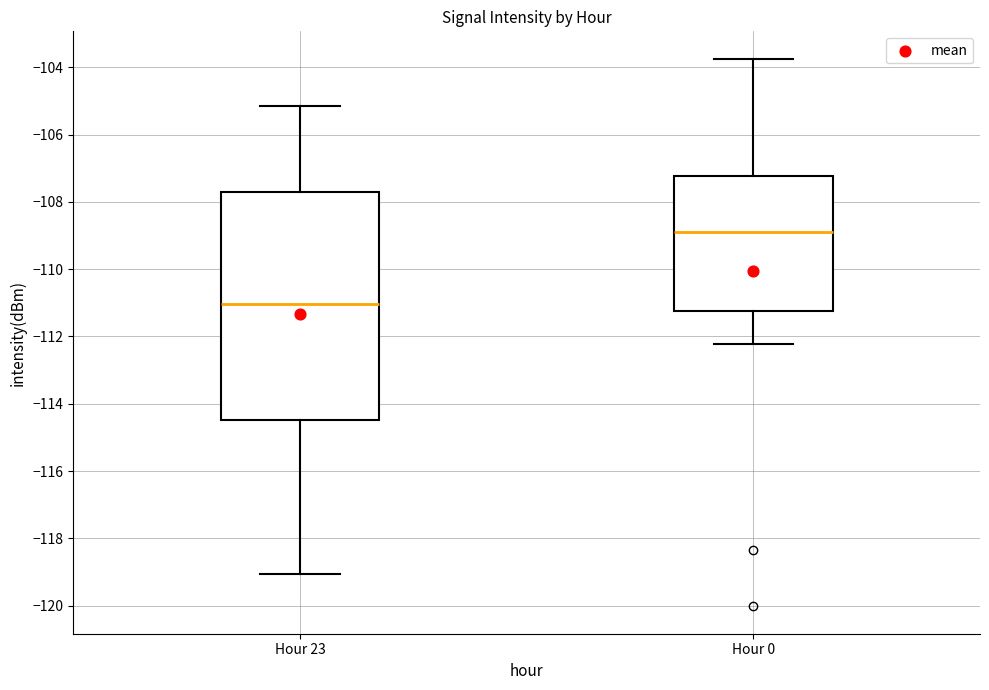

Reading left to right, transcribe this box plot: for each box, give where its median line is, the range the box spans, and where its two whiskers end, as read against the y-axis. The values are not printed on the chart, so give them approximately, as read against the axis.

Hour 23: median -111.0, box -114.4 to -107.6, whiskers -119.0 to -105.2
Hour 0: median -108.8, box -111.2 to -107.2, whiskers -112.2 to -103.8